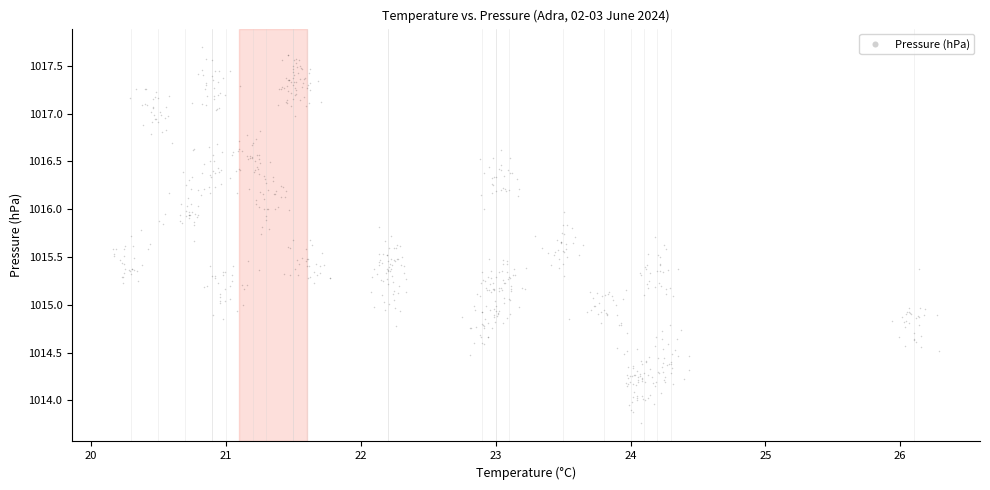

What is the range of Y values (max minus min)?

3.9